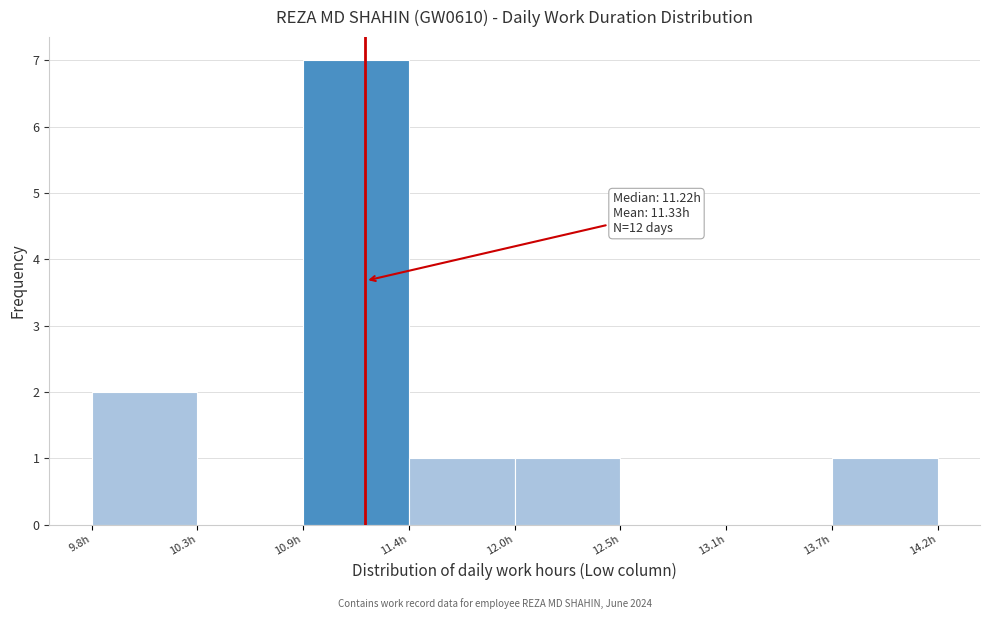

Over which range of the x-axis is the bar tallest?

10.9 to 11.4